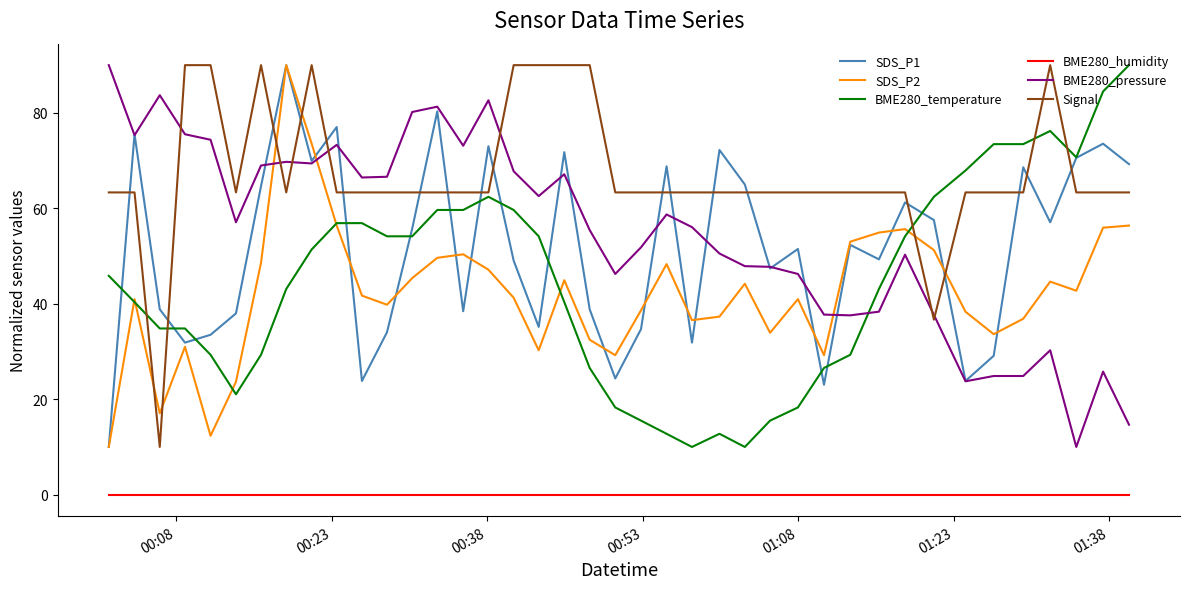

Which series has the largest total across all categories?

Signal